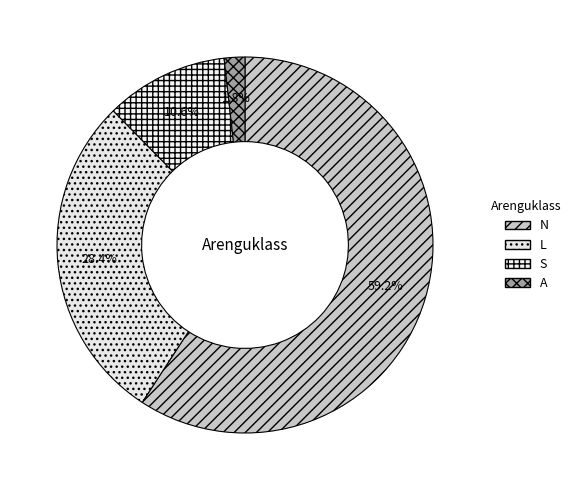

Count the number of slices in the pie.

4